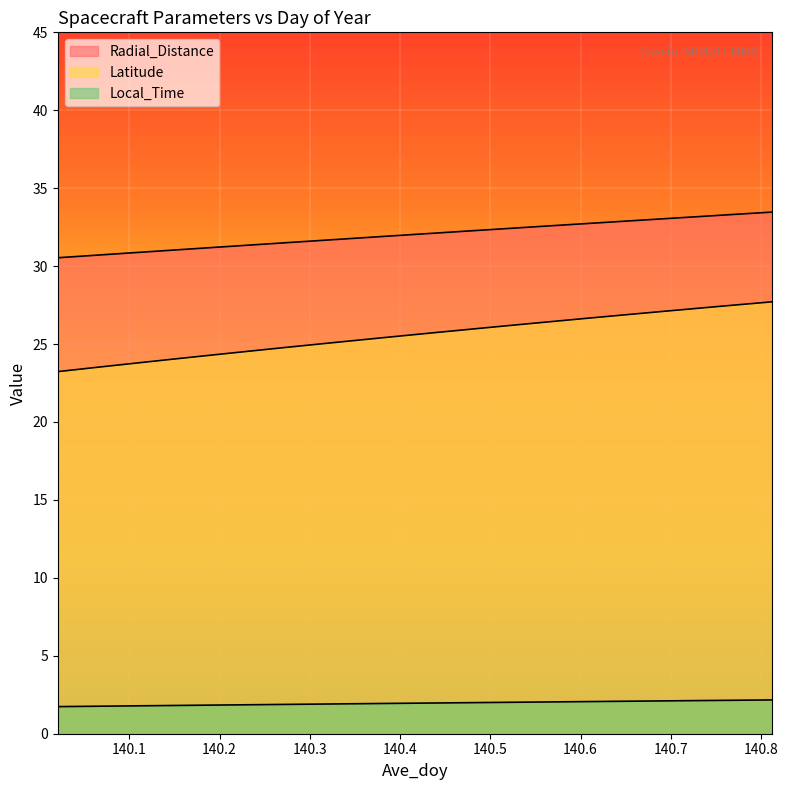

What is the value of the Local_Time point at the 9th from the left?

1.9